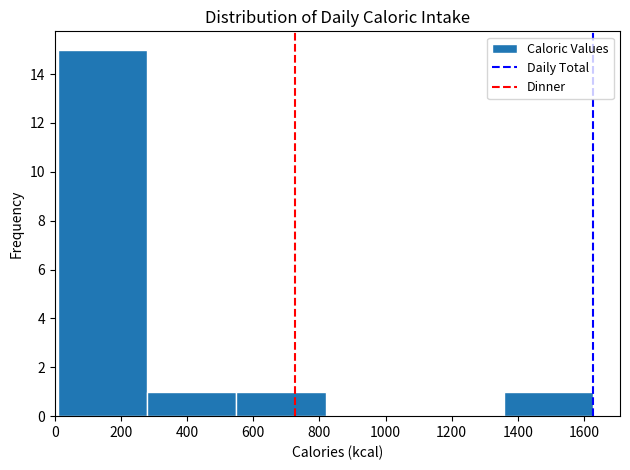

Reading left to right, transcribe this chart: for each bar, give the range it covers on the x-axis and its height. Neither the bar edges nor the heights are printed on the chart, so give them approximately, as read against the axes.

20 to 280: 15
280 to 540: 1
540 to 820: 1
820 to 1080: 0
1080 to 1360: 0
1360 to 1620: 1